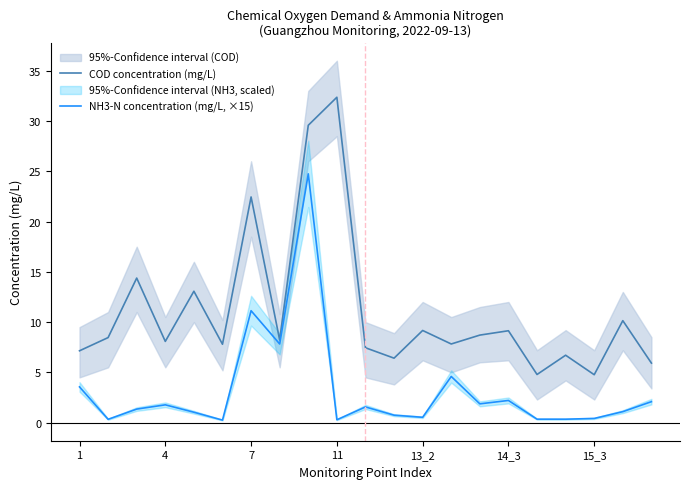

True or false: NH3-N concentration (mg/L, ×15) and COD concentration (mg/L) cross at least once.

False